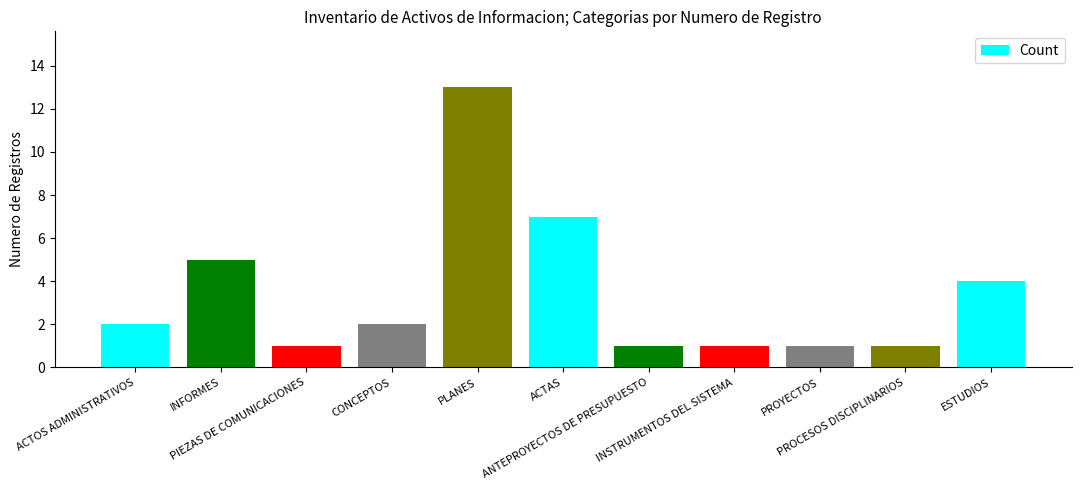

Reading right to left, transcribe all the data shown in this chart.

ESTUDIOS=4	PROCESOS DISCIPLINARIOS=1	PROYECTOS=1	INSTRUMENTOS DEL SISTEMA=1	ANTEPROYECTOS DE PRESUPUESTO=1	ACTAS=7	PLANES=13	CONCEPTOS=2	PIEZAS DE COMUNICACIONES=1	INFORMES=5	ACTOS ADMINISTRATIVOS=2